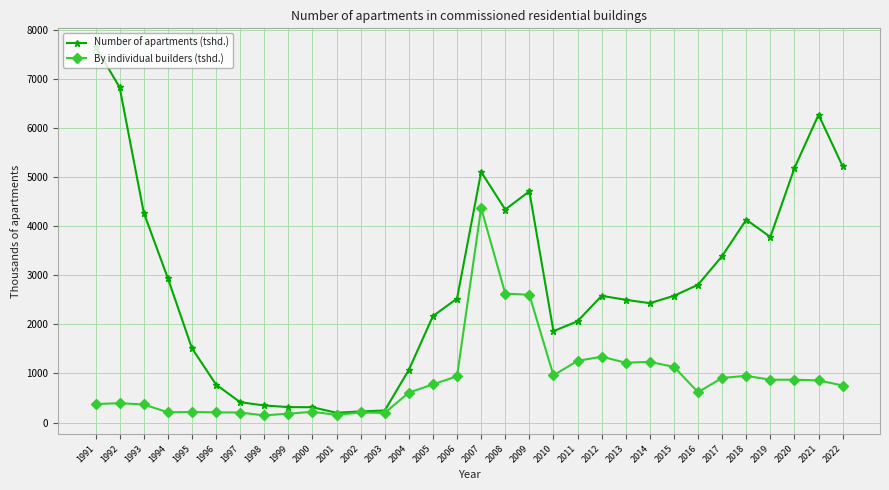

How many lines are shown in the chart?

2